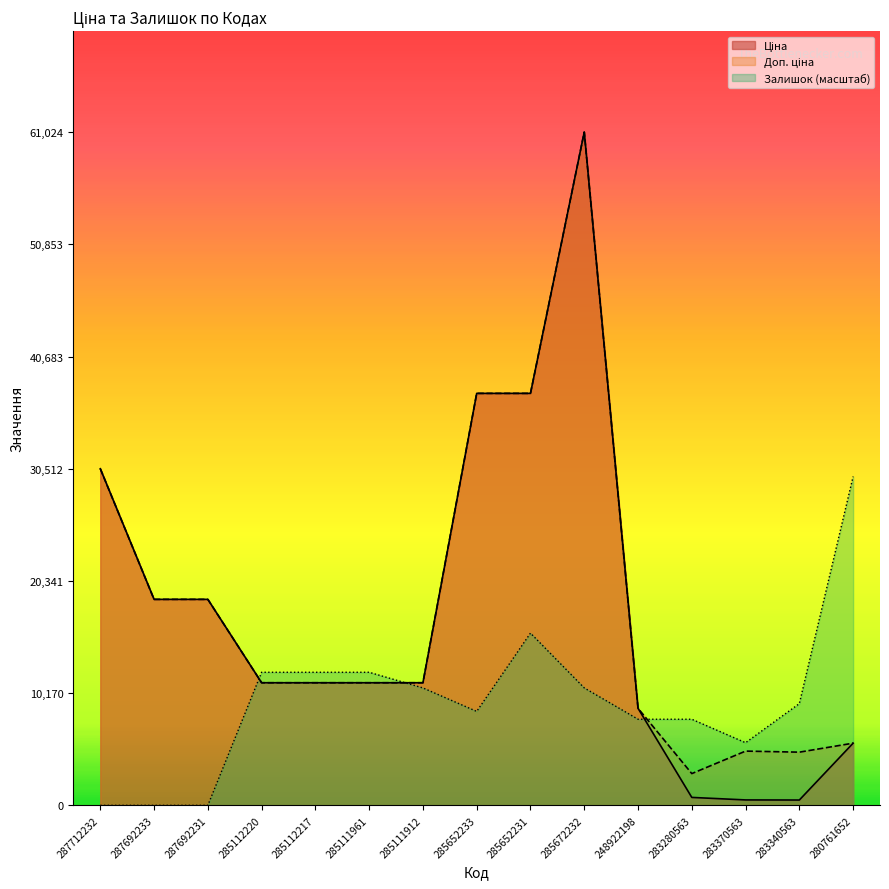

Is it true that Залишок equals 12063.0 at 285111961?

True